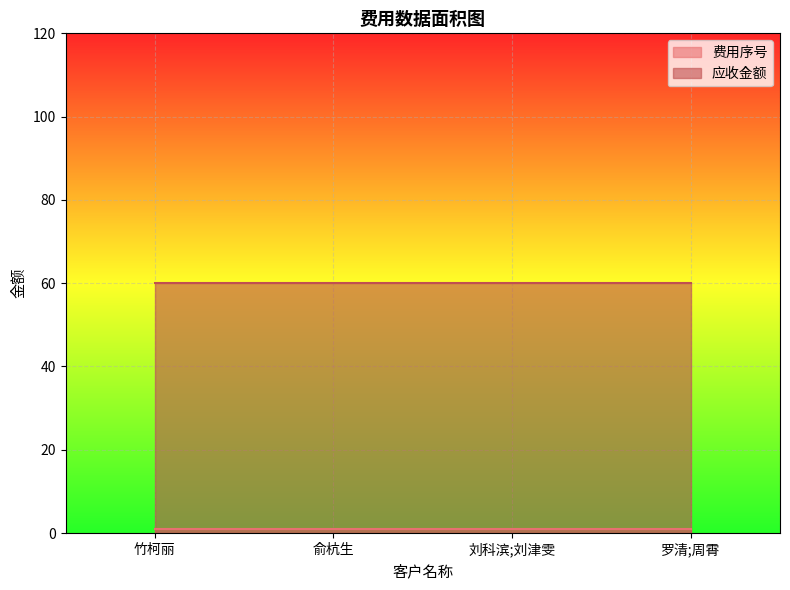

Count the number of categories in the chart.

4